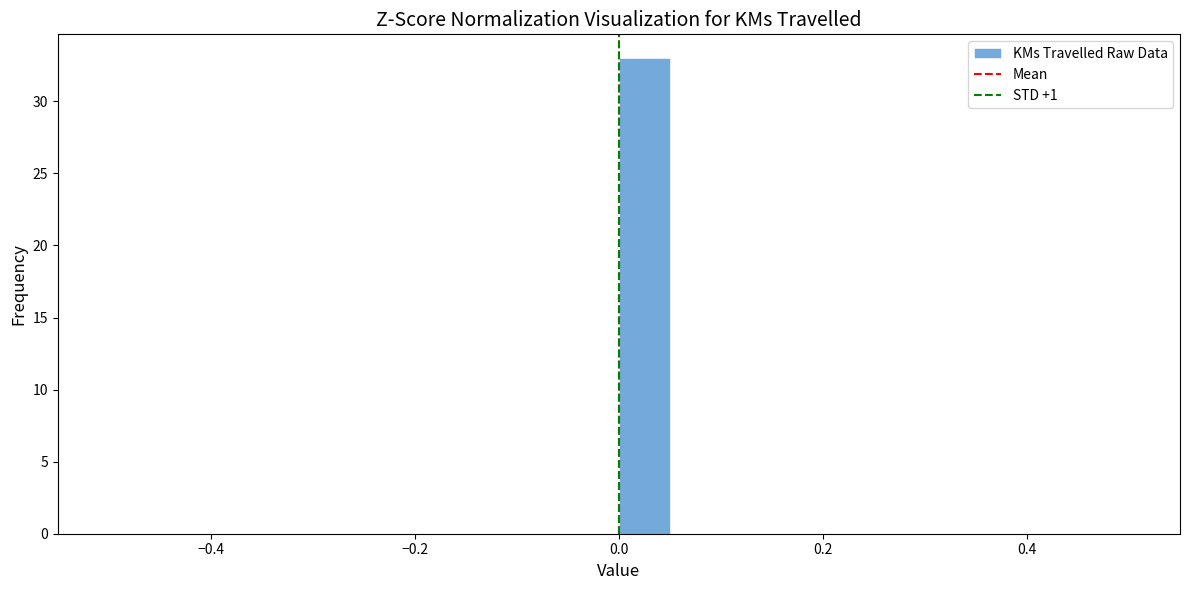

Around what value on the x-axis is the tallest bar? Give the approximate position of its centre, as read against the axis.

0.02